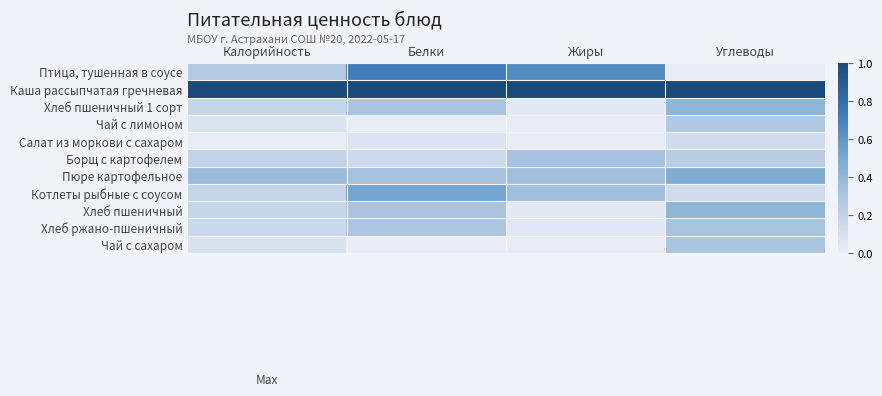

At how many categories does at least one series exceed 0?

4